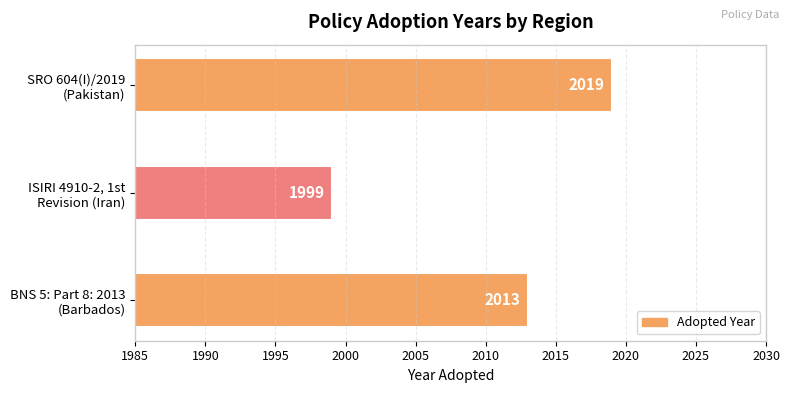

Reading top to bottom, what are all the values shown in this chart?

2019	1999	2013